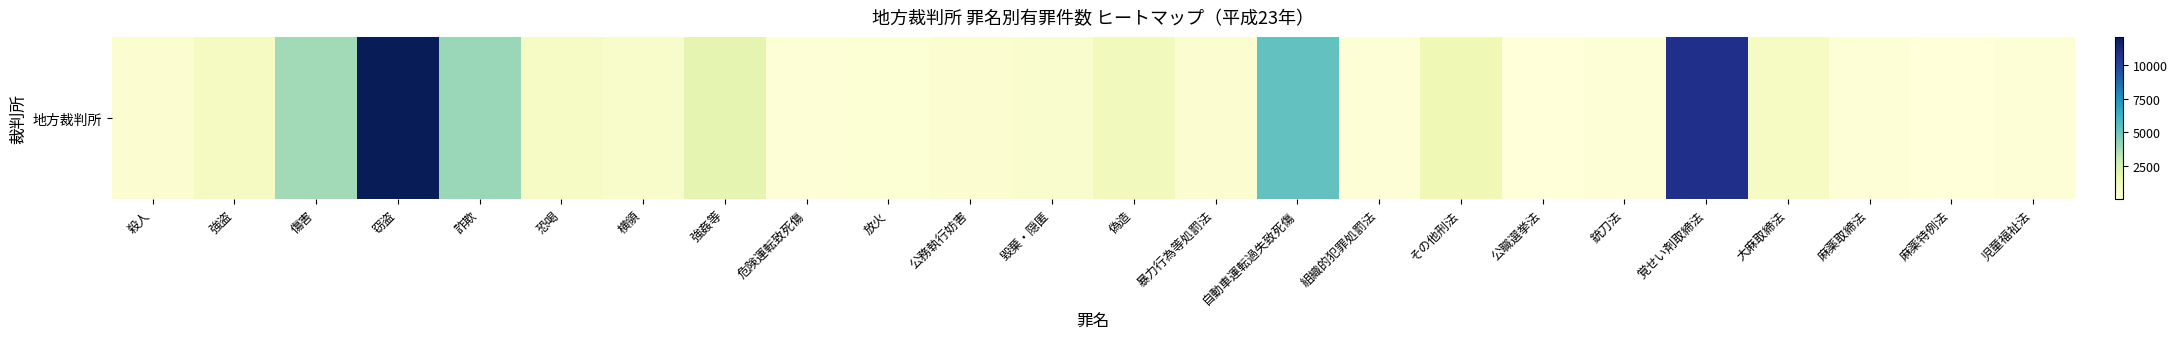

What is the minimum value shown in the chart?

46